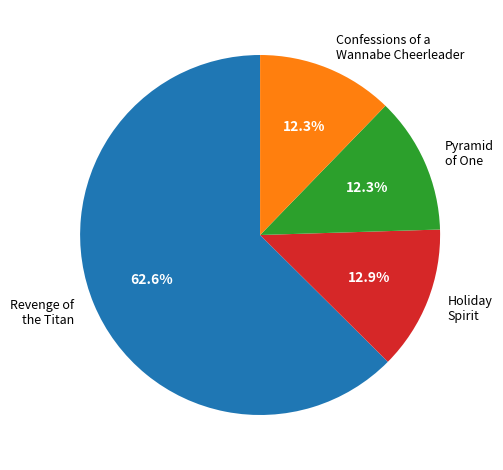

What is the largest slice in the pie chart?

Revenge of the Titan